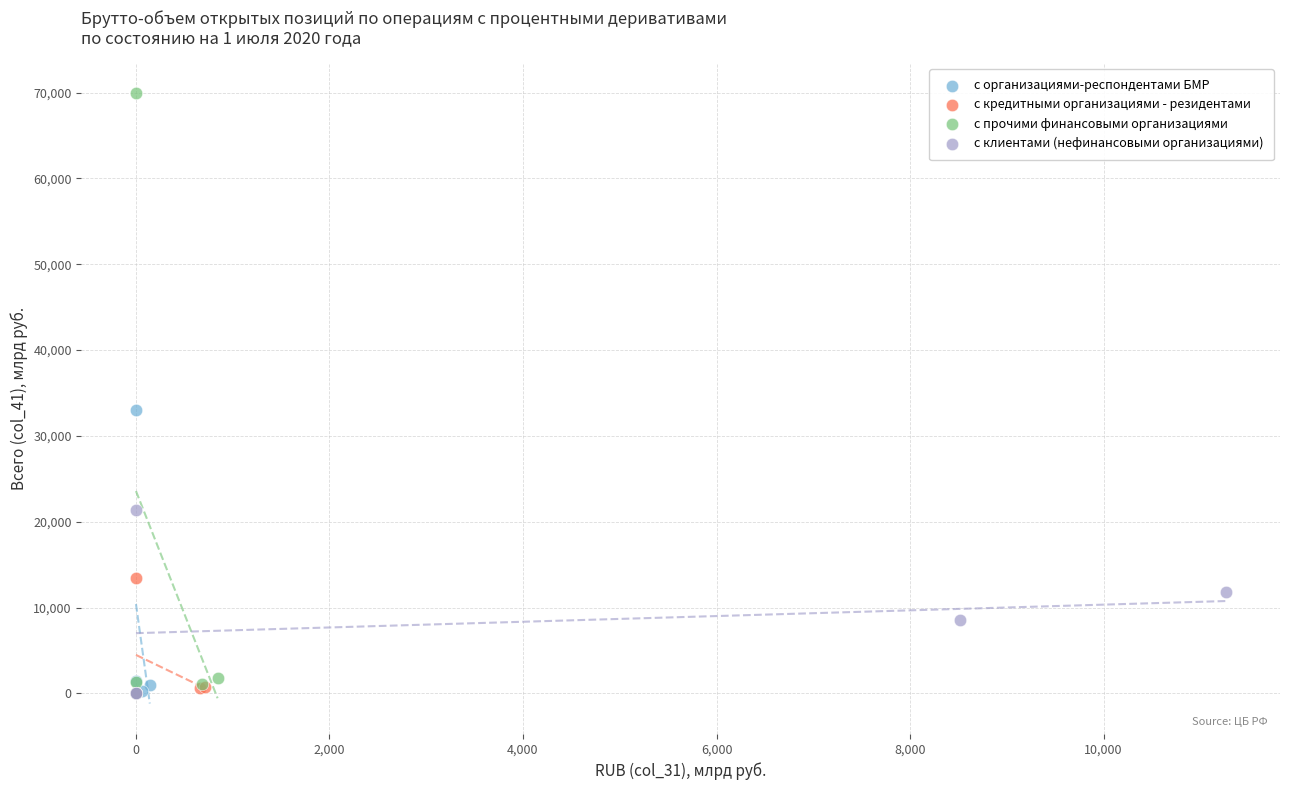

What are all the series names shown in the legend?

с организациями-респондентами БМР, с кредитными организациями - резидентами, с прочими финансовыми организациями, с клиентами (нефинансовыми организациями)